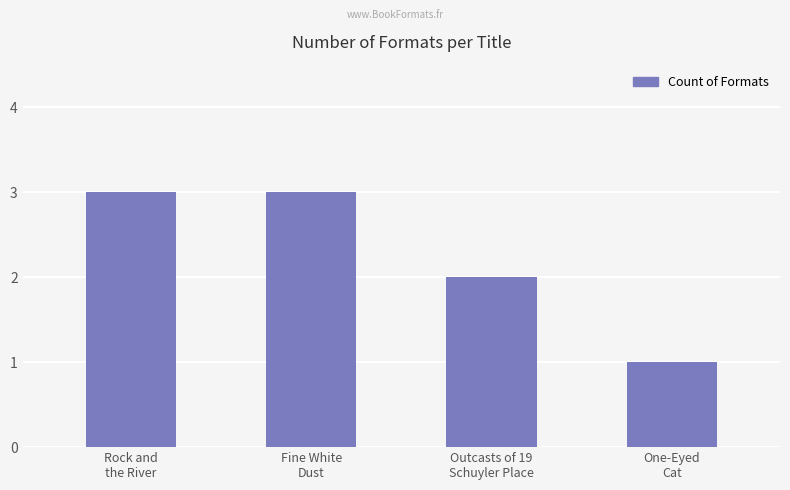

How many data points are less than 3?

2